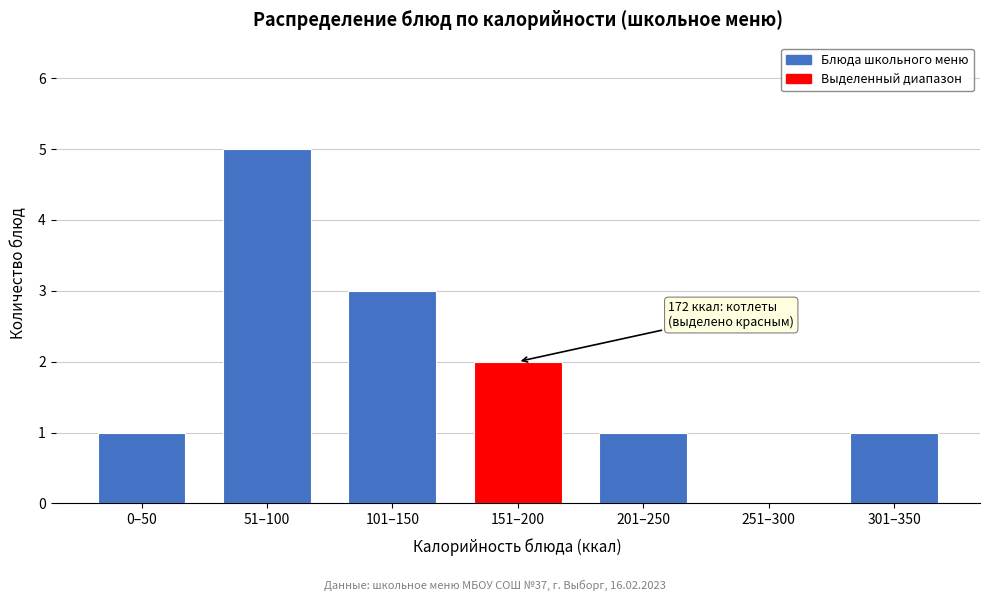

Reading left to right, list all the values displayed in this chart.

0–50=1	51–100=5	101–150=3	151–200=2	201–250=1	251–300=0	301–350=1